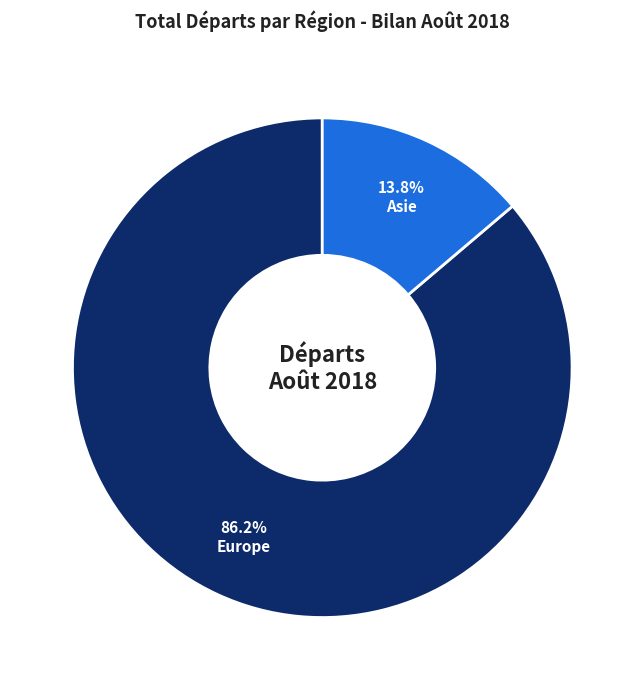

Is there any slice that represents more than half of the pie?

Yes